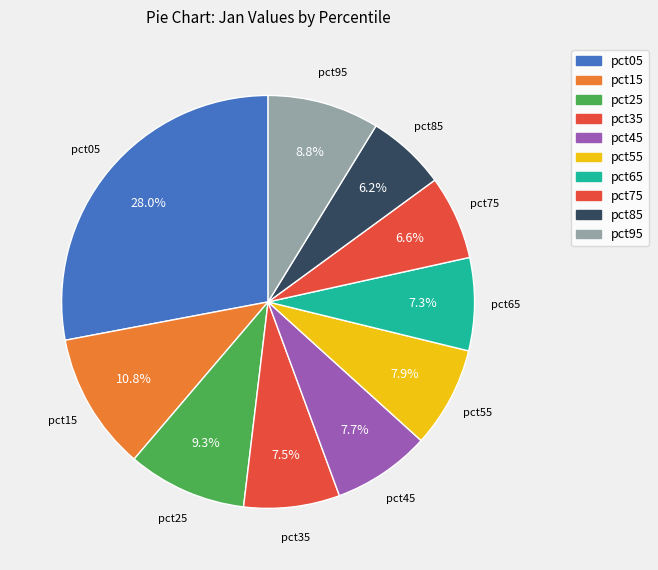

How many segments does this pie chart have?

10